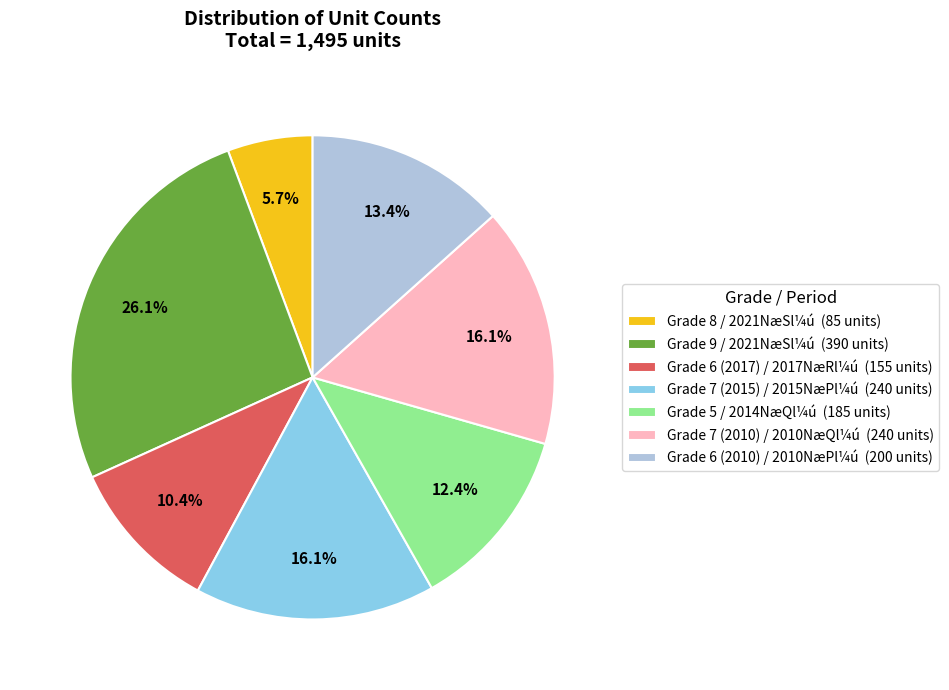

Is Grade 8 / 2021NæSl¼ú (85 units) the majority of the pie?

No